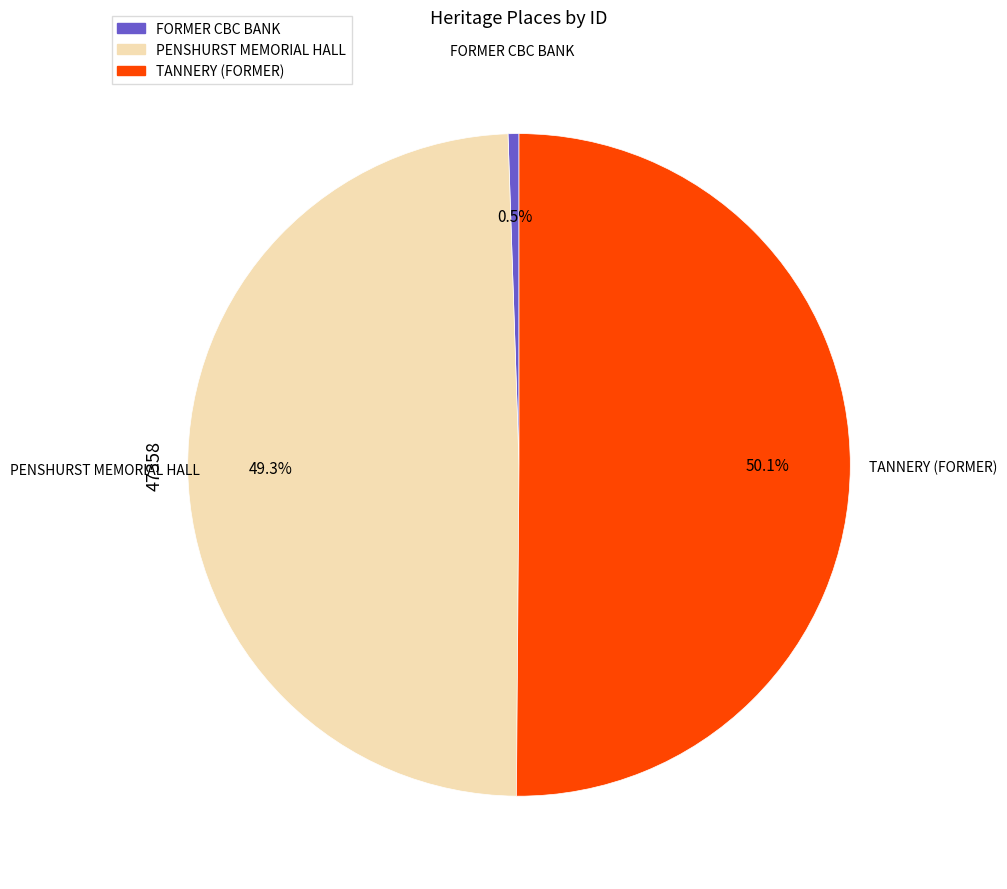

Which has a higher value, PENSHURST MEMORIAL HALL or FORMER CBC BANK?

PENSHURST MEMORIAL HALL